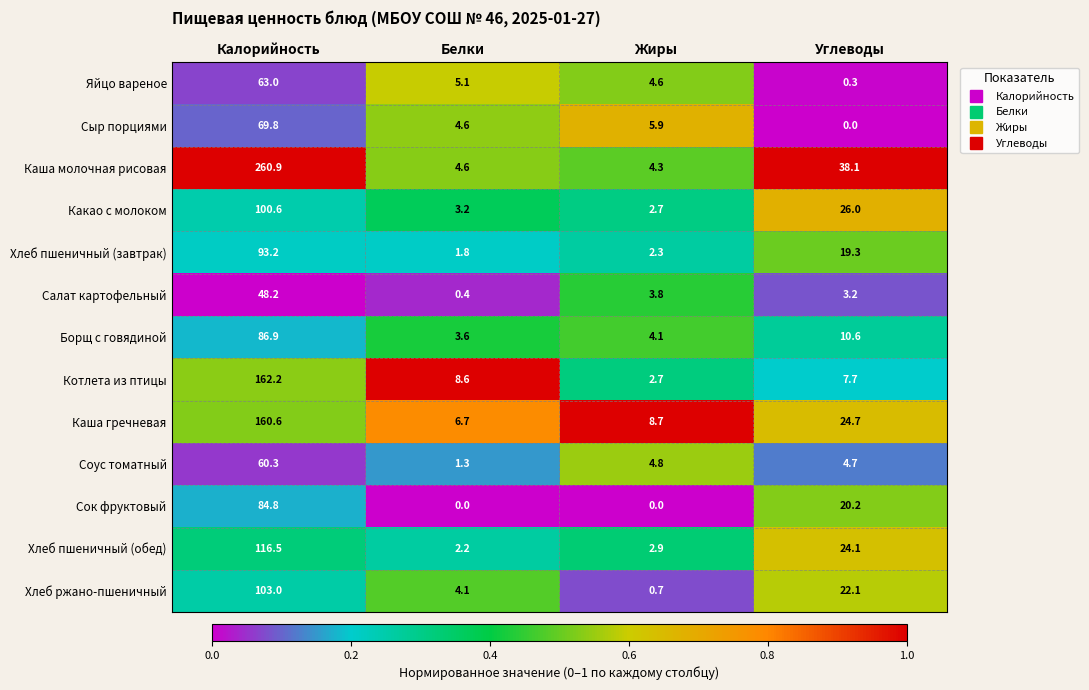

What is the difference between the highest and lowest values at Углеводы?

38.1